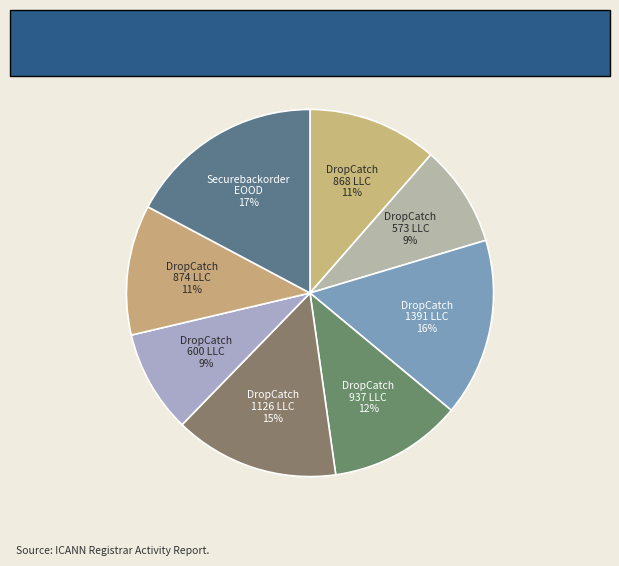

What is the largest slice in the pie chart?

Securebackorder EOOD